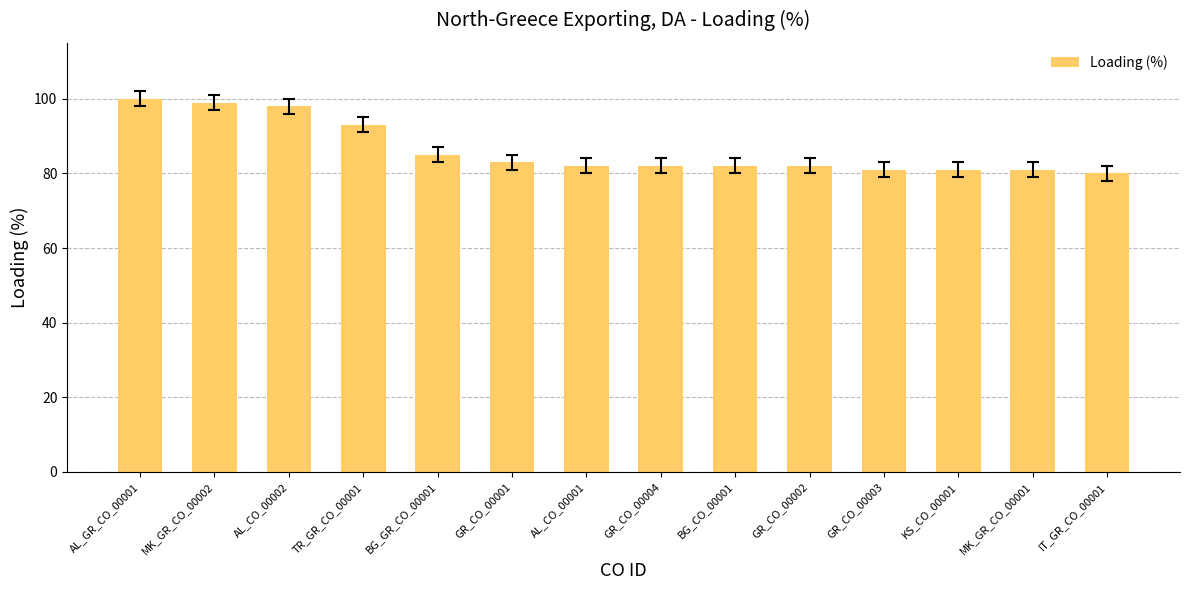

At which label is the value closest to 90?

TR_GR_CO_00001